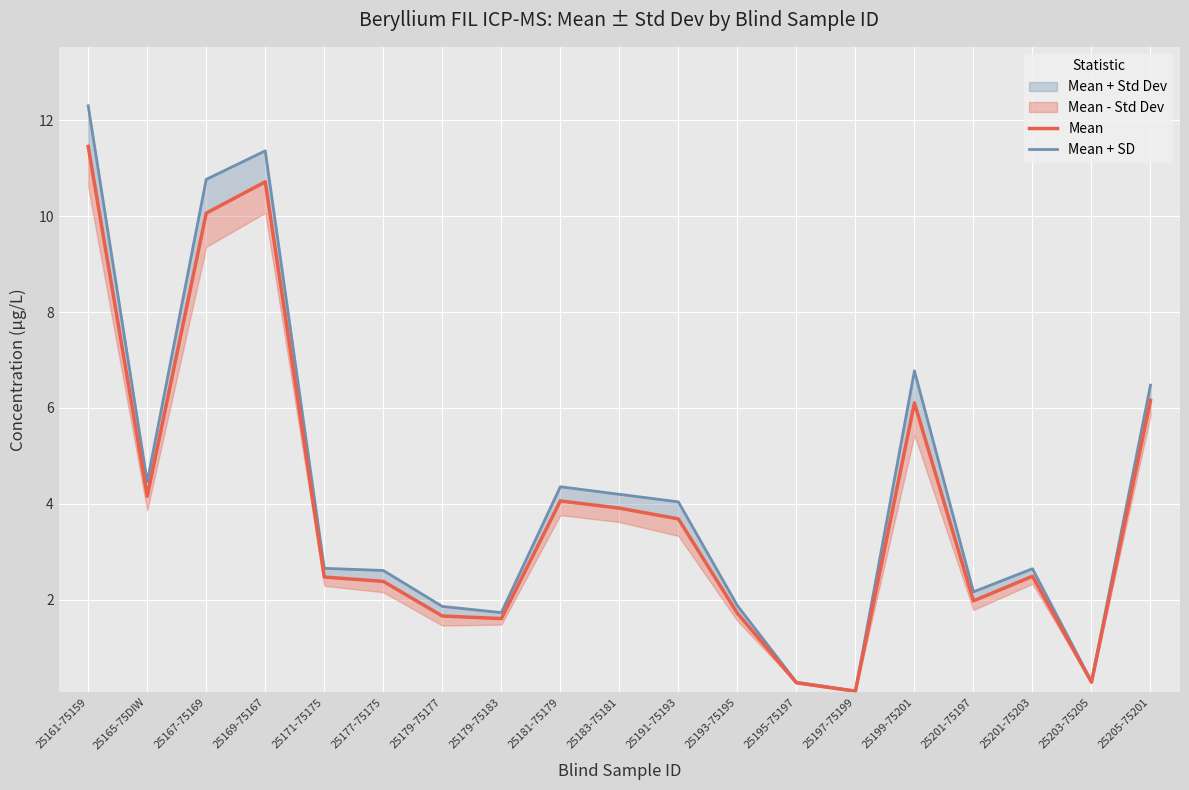

What is the value of the Mean point at the 18th from the left?

0.3